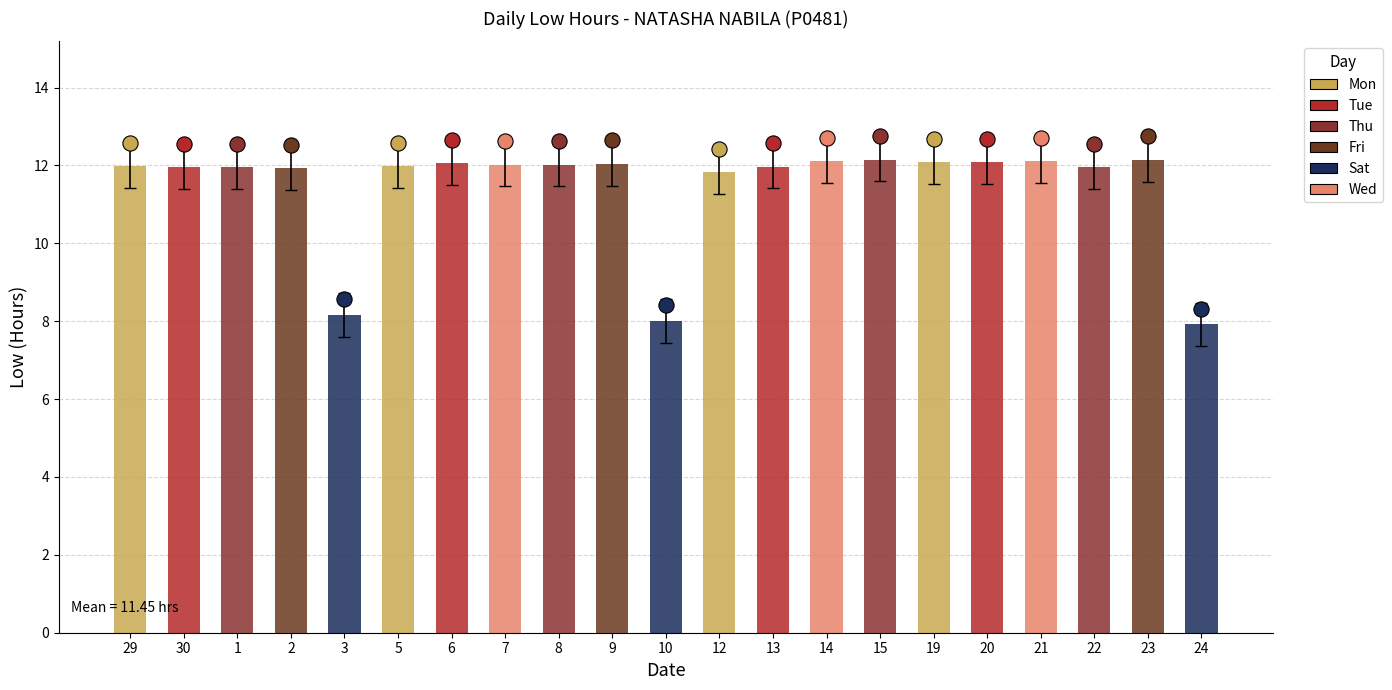

Between 13 and 24, which is larger?

13